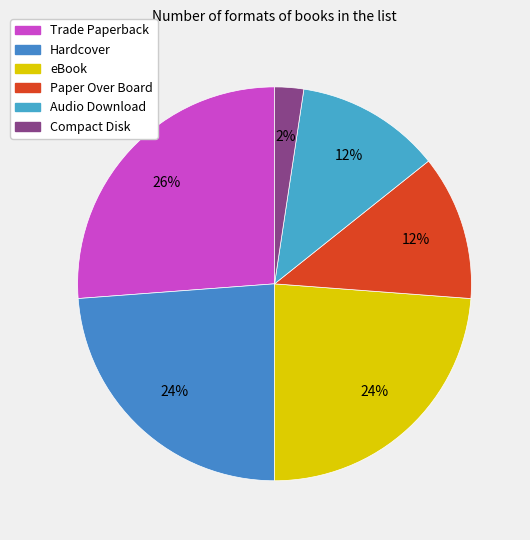

What is the ratio of the value at eBook to the value at Compact Disk?

10.0